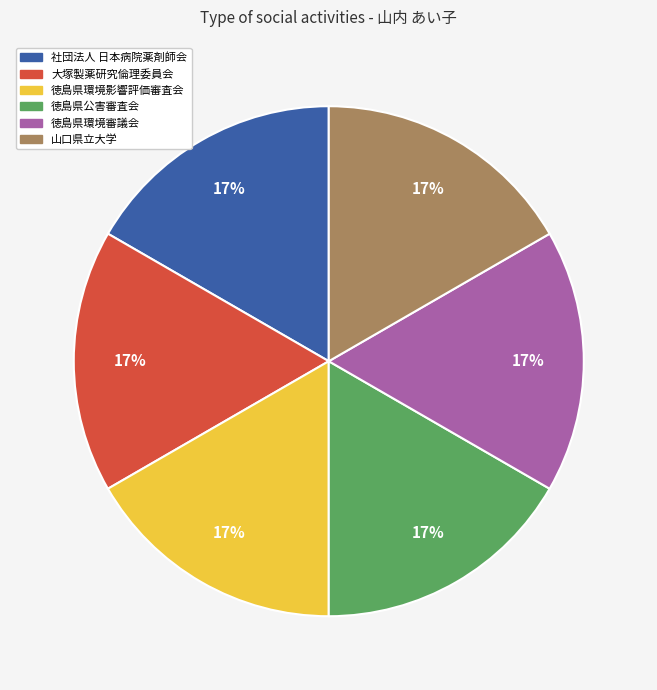

Is 徳島県公害審査会 the majority of the pie?

No